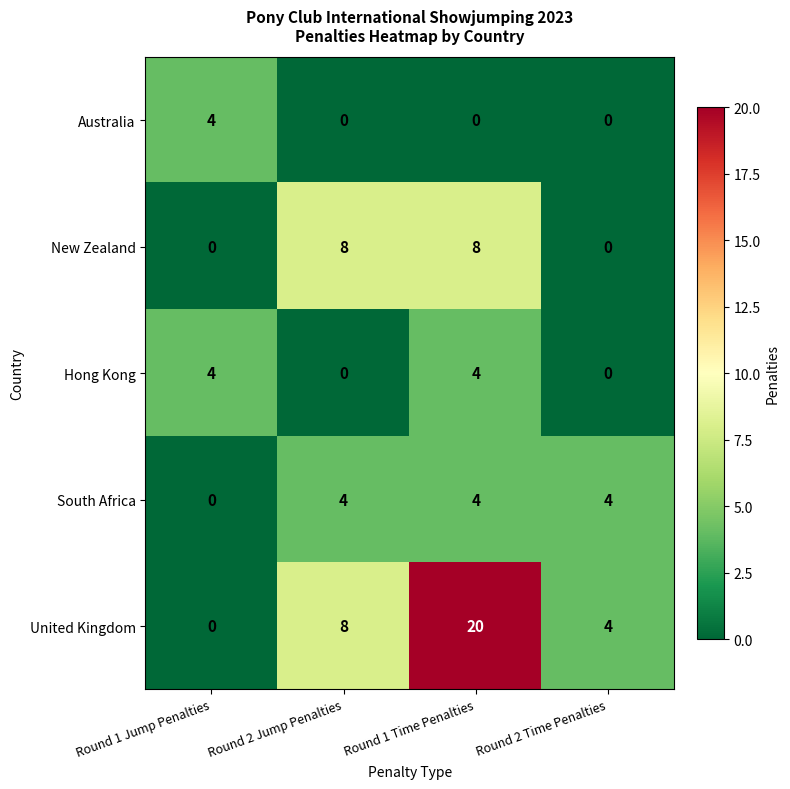

Between Round 2 Jump Penalties and Round 1 Time Penalties, which series saw the biggest shift?

United Kingdom